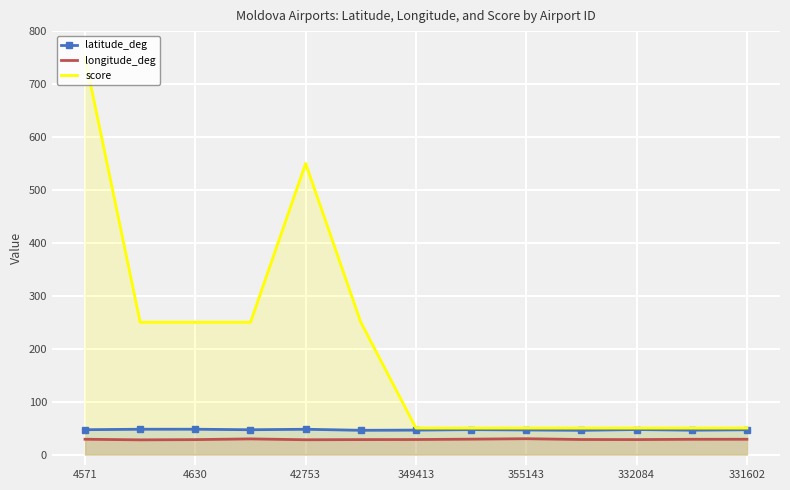

What is the greatest value displayed?

750.0